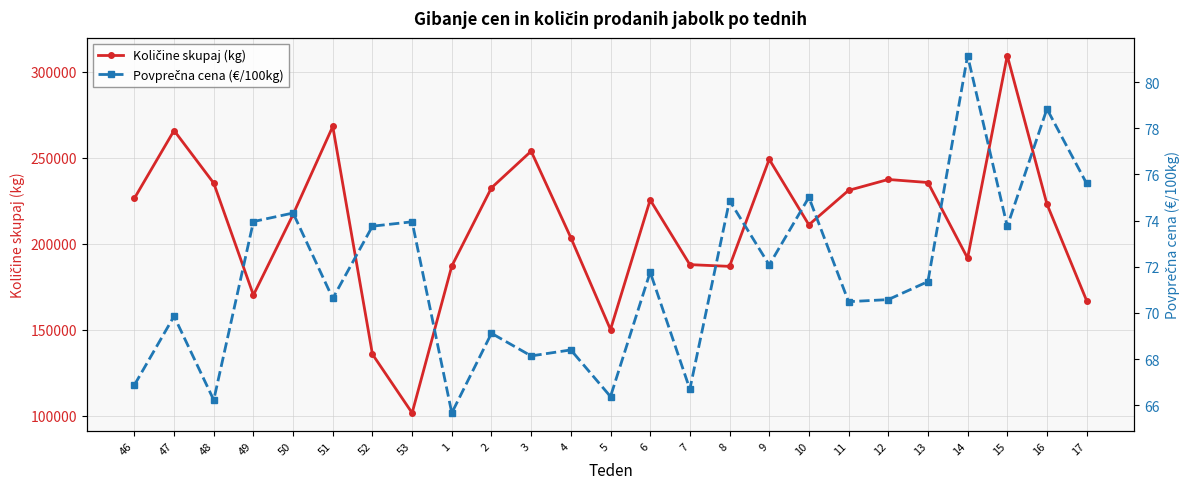

Does the chart display data point markers on the line(s)?

Yes